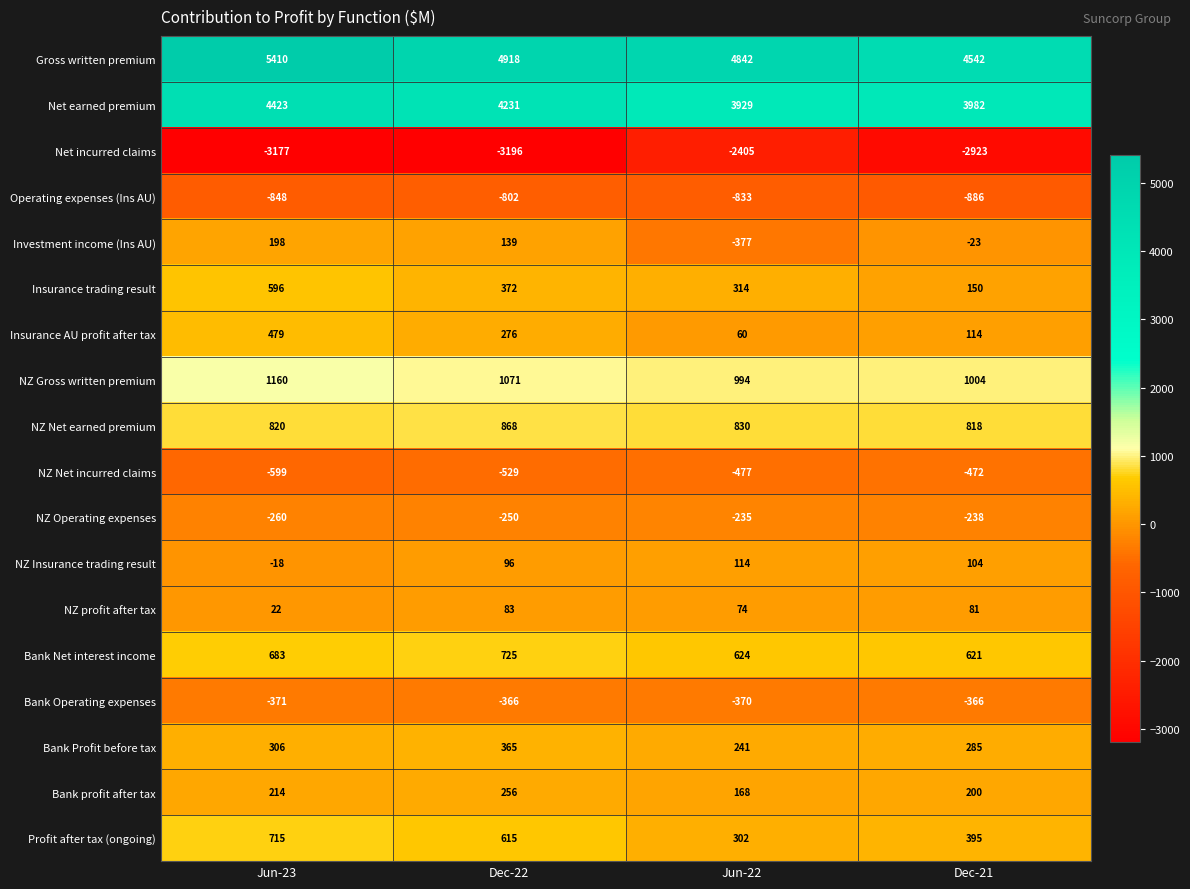

At how many categories does at least one series exceed 5389?

1